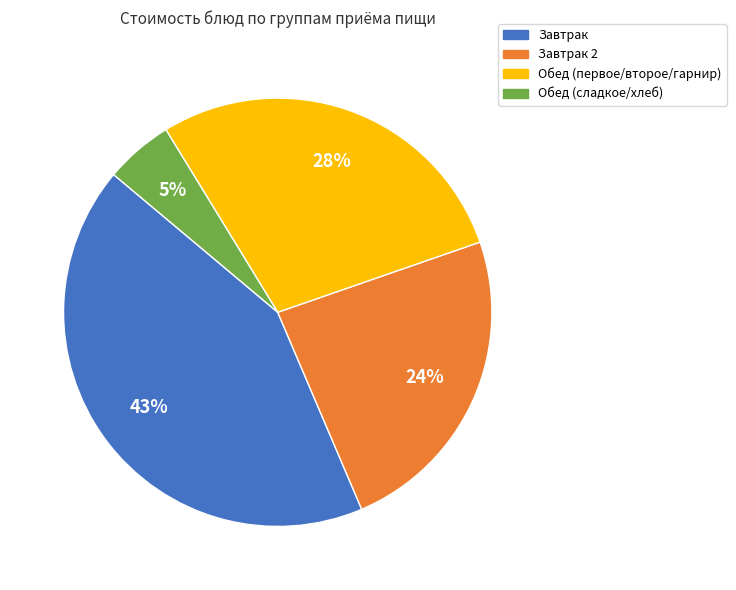

Does any single category account for the majority?

No